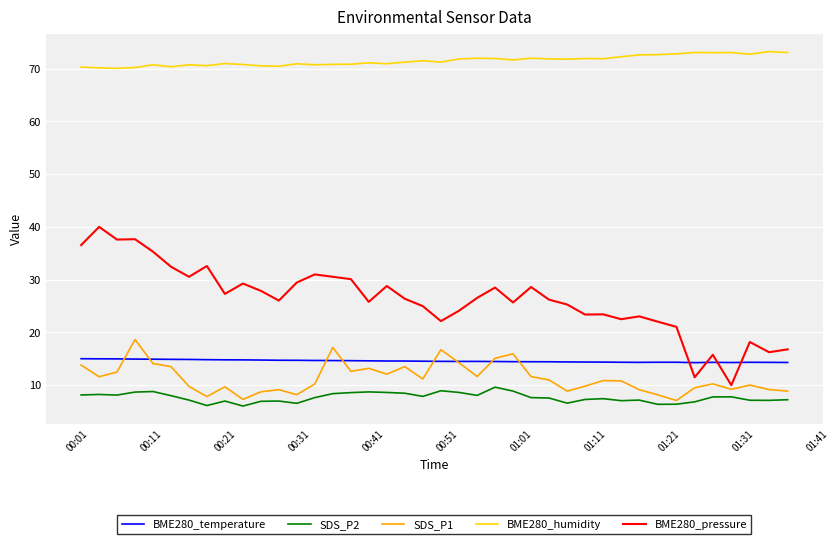

Rank the series by their maximum value, from highest to lowest.

BME280_humidity, BME280_pressure, SDS_P1, BME280_temperature, SDS_P2